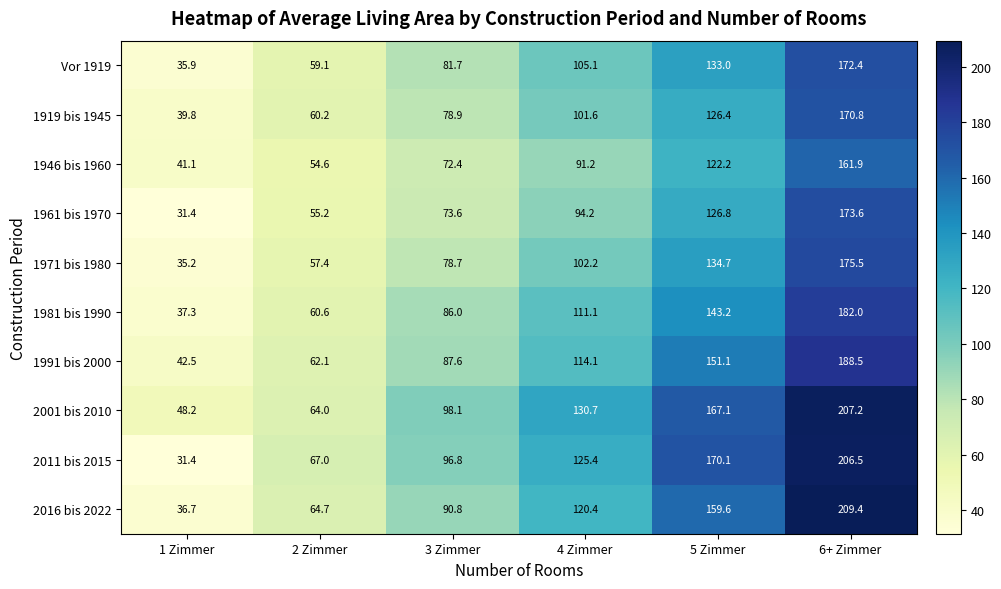

What is the total value across all series at 2 Zimmer?

604.9